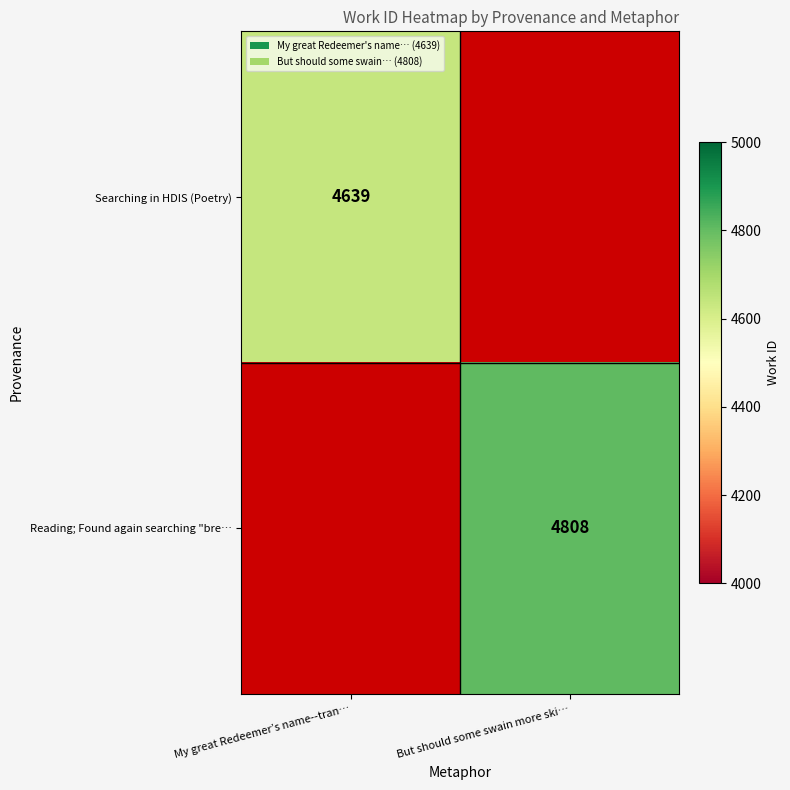

The Searching in HDIS (Poetry) series shows 4639 at My great Redeemer’s name--tran…. True or false?

True